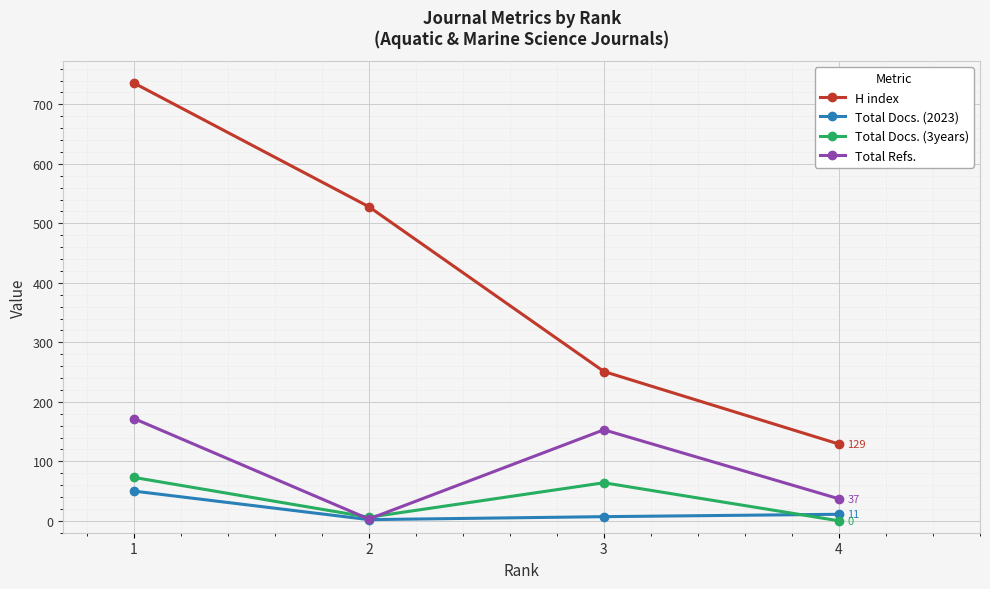

What is the lowest value of the H index series?

129